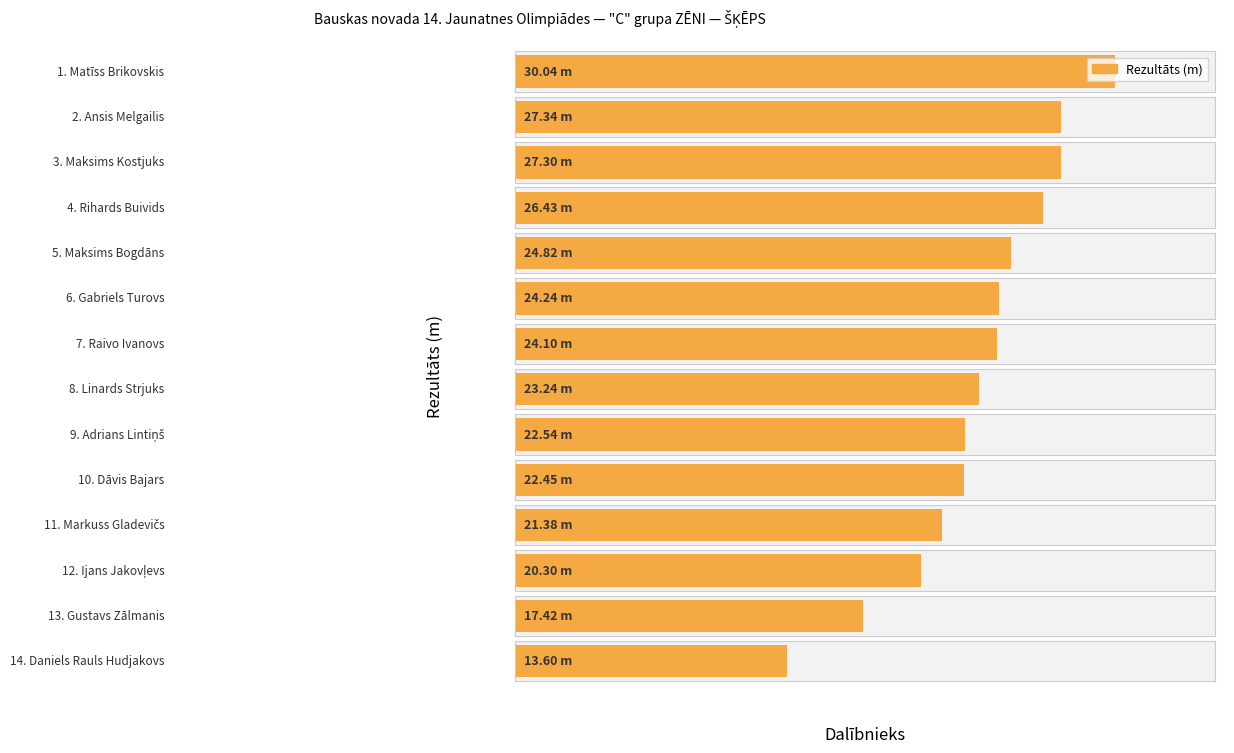

Reading left to right, list all the values displayed in this chart.

Rezultāts: 30.0	27.3	27.3	26.4	24.8	24.2	24.1	23.2	22.5	22.4	21.4	20.3	17.4	13.6
Vieta: 1.0	2.0	3.0	4.0	5.0	6.0	7.0	8.0	9.0	10.0	11.0	12.0	13.0	14.0